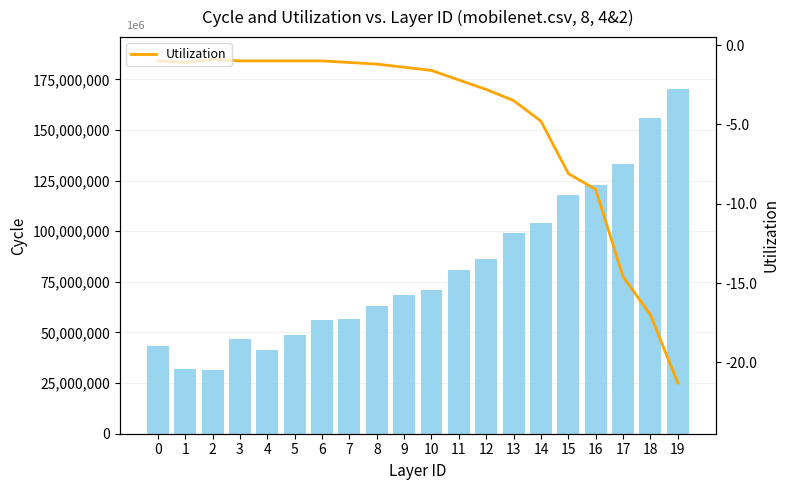

The value of Cycle at 8 is 94439655.5. True or false?

False